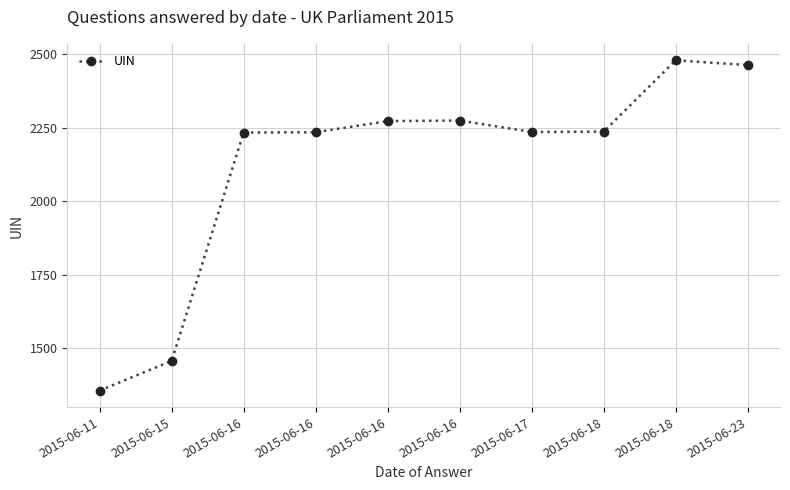

How many interior local valleys (lower than both neighbors) does the data have?

1